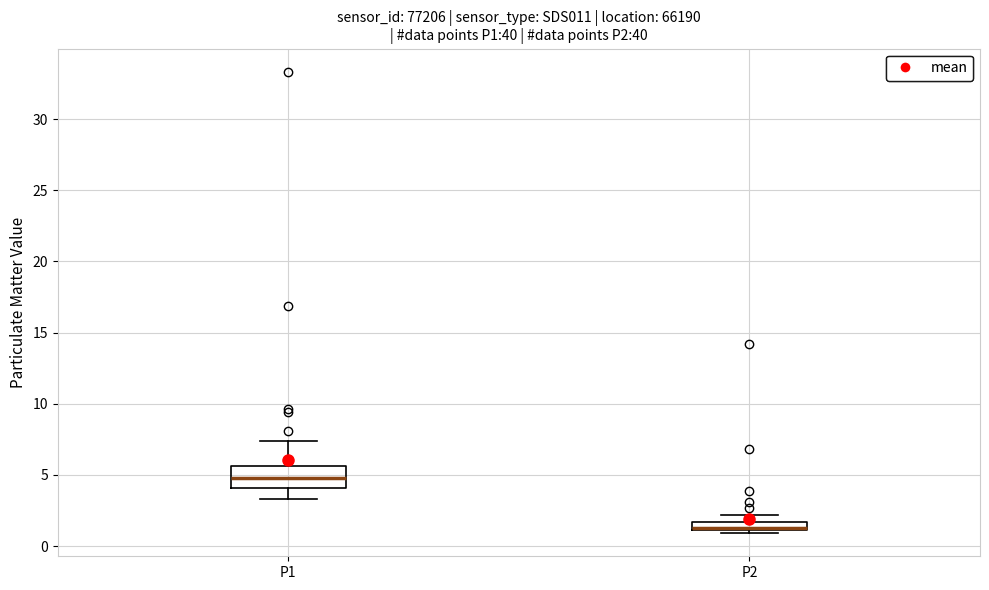

Which box's median line is the lowest?

P2